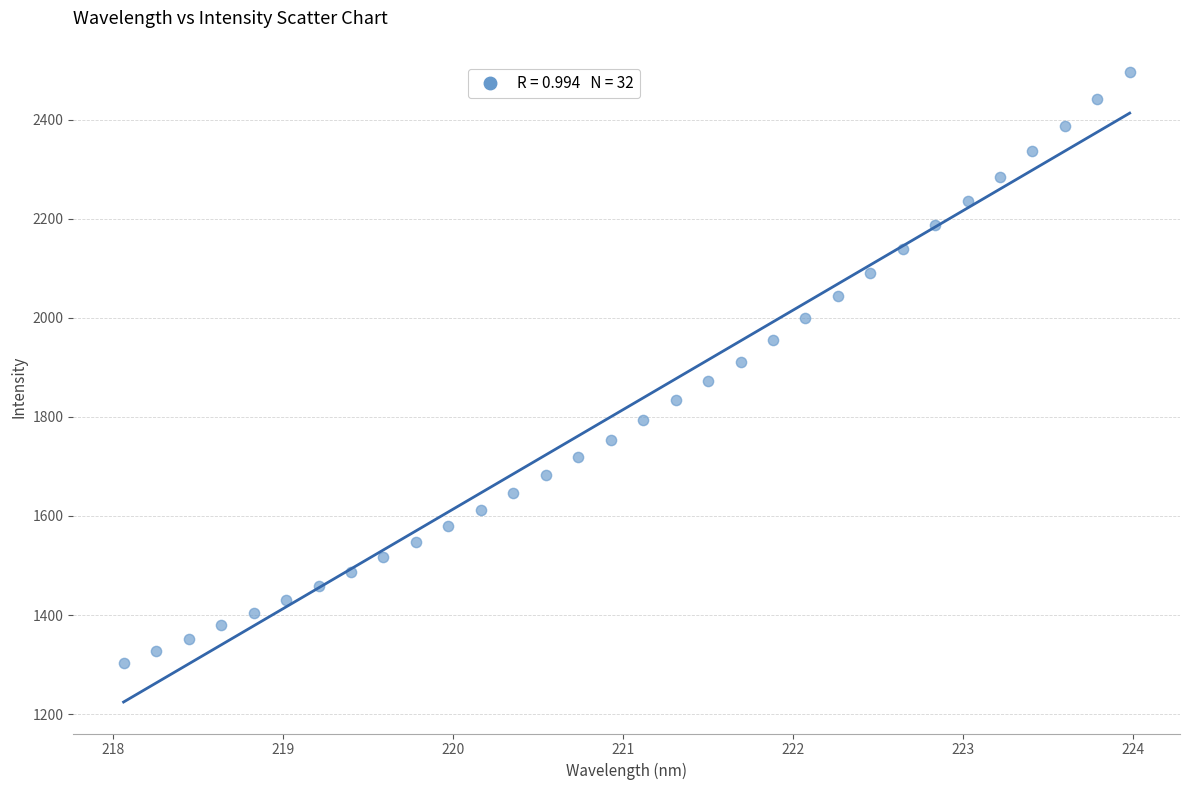

What is the range of Y values (max minus min)?

1192.1